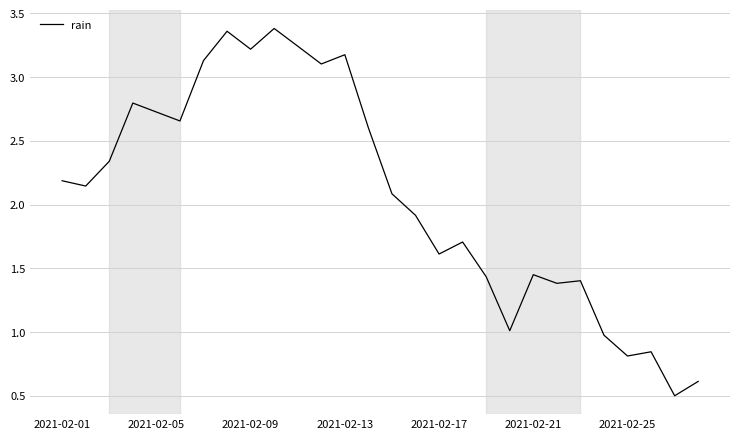

What is the minimum value shown in the chart?

0.5